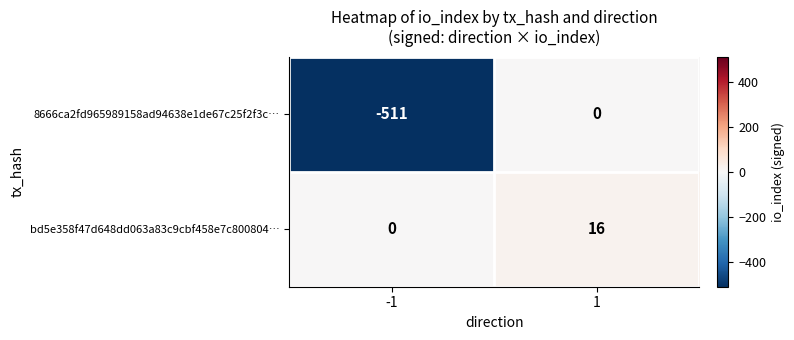

How many data points does each series have?

2